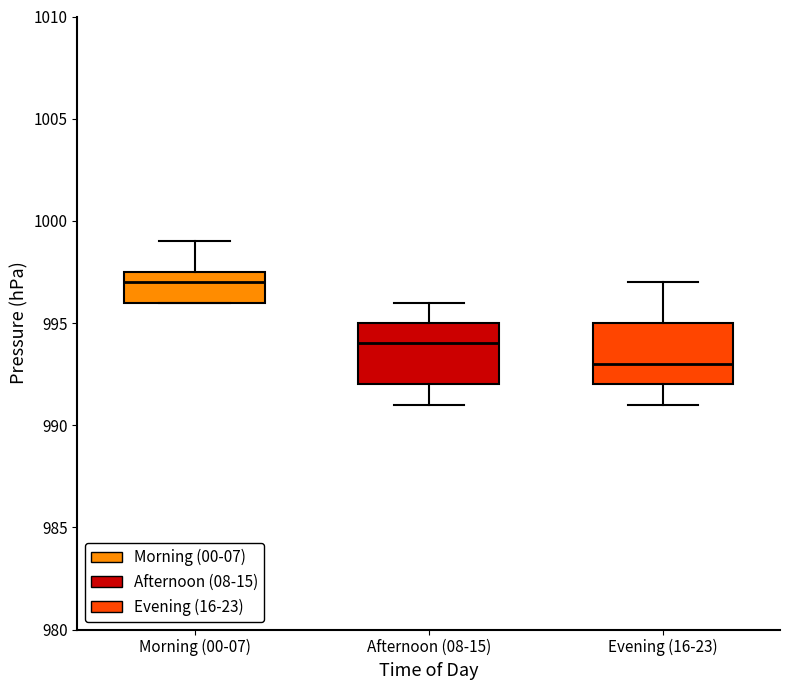

Reading left to right, transcribe this box plot: for each box, give where its median line is, the range the box spans, and where its two whiskers end, as read against the y-axis. The values are not printed on the chart, so give them approximately, as read against the axis.

Morning (00-07): median 997.0, box 996.0 to 997.5, whiskers 996.0 to 999.0
Afternoon (08-15): median 994.0, box 992.0 to 995.0, whiskers 991.0 to 996.0
Evening (16-23): median 993.0, box 992.0 to 995.0, whiskers 991.0 to 997.0